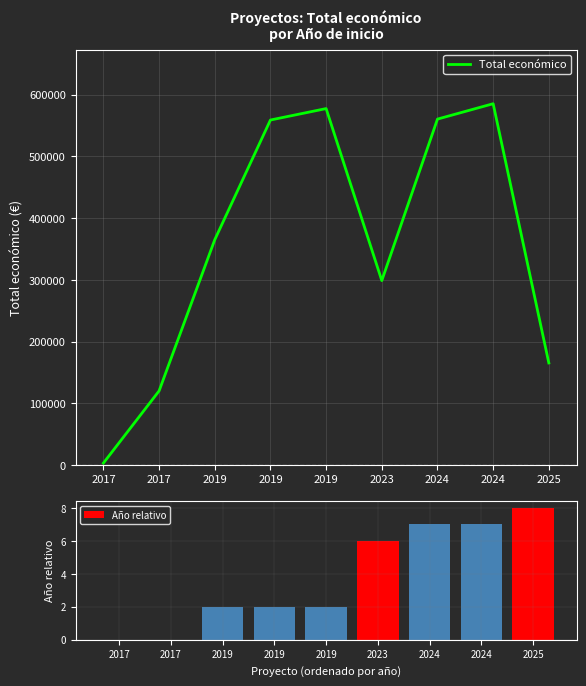

At which label is Total económico closest to 294230?

2023